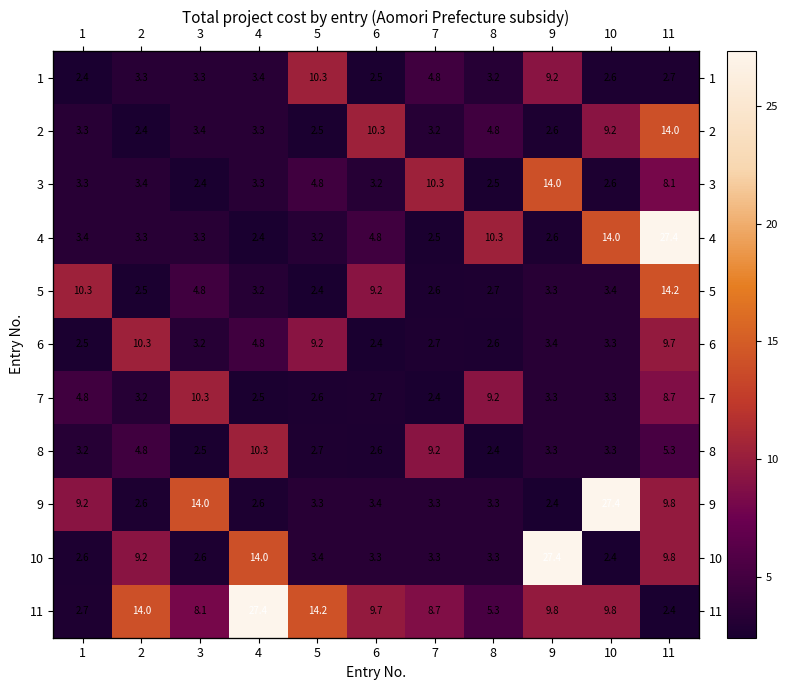

How many distinct data groups are displayed?

11